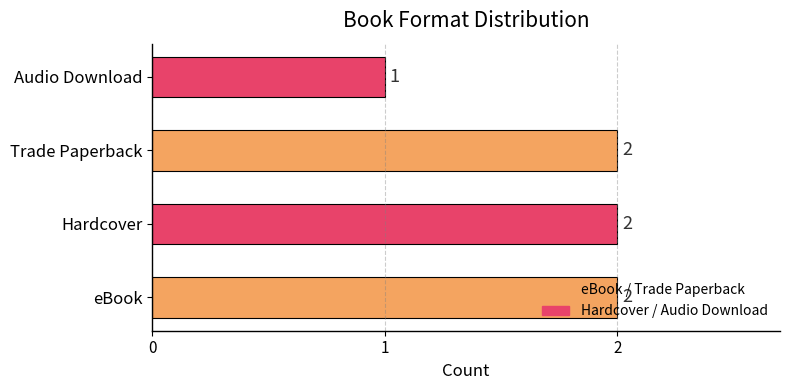

Which category has the lowest value across all series?

Audio Download